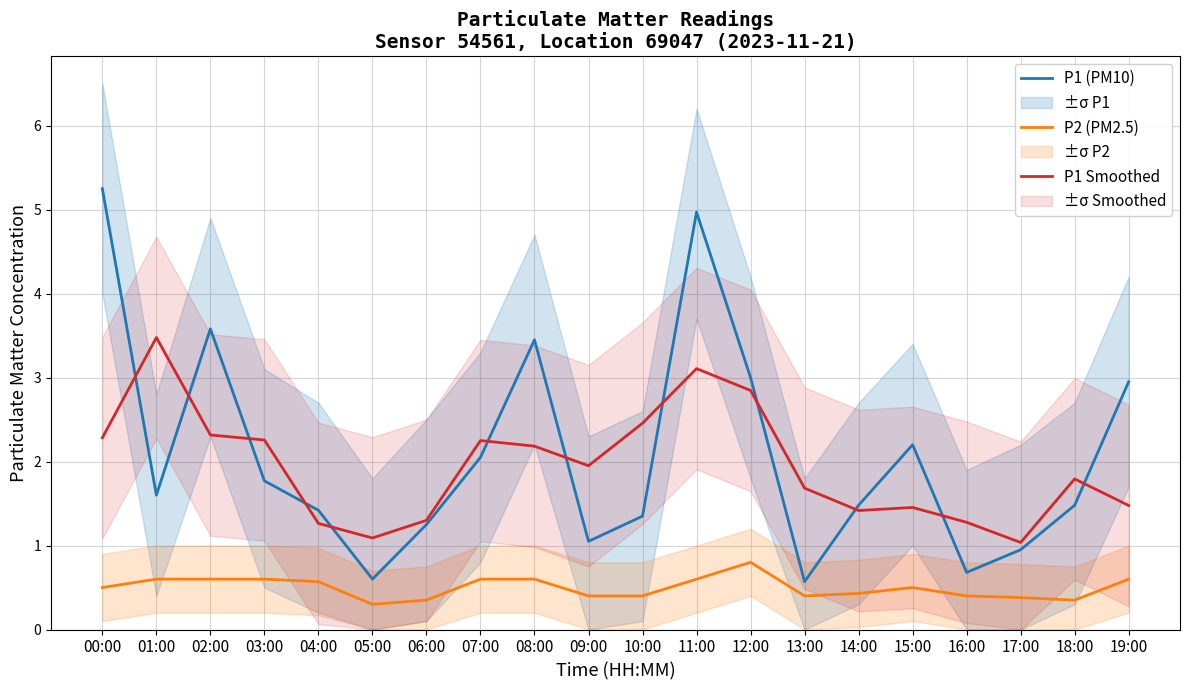

At how many categories does at least one series exceed 1?

20